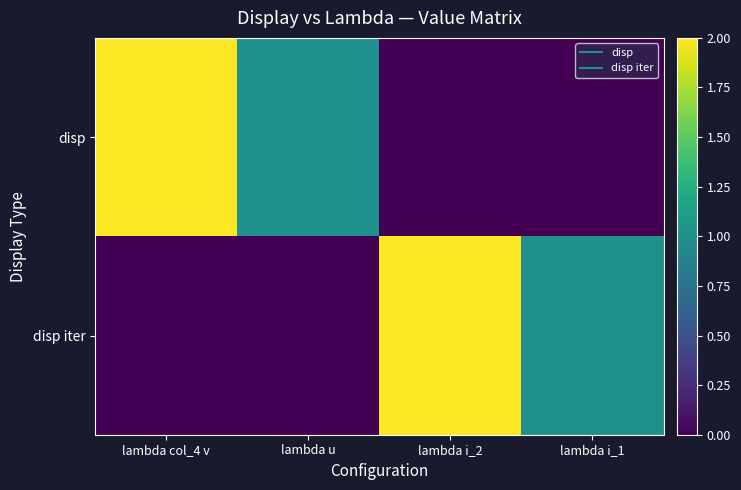

Reading left to right, what are all the values shown in this chart?

disp: lambda col_4 v=2	lambda u=1	lambda i_2=0	lambda i_1=0
disp iter: lambda col_4 v=0	lambda u=0	lambda i_2=2	lambda i_1=1